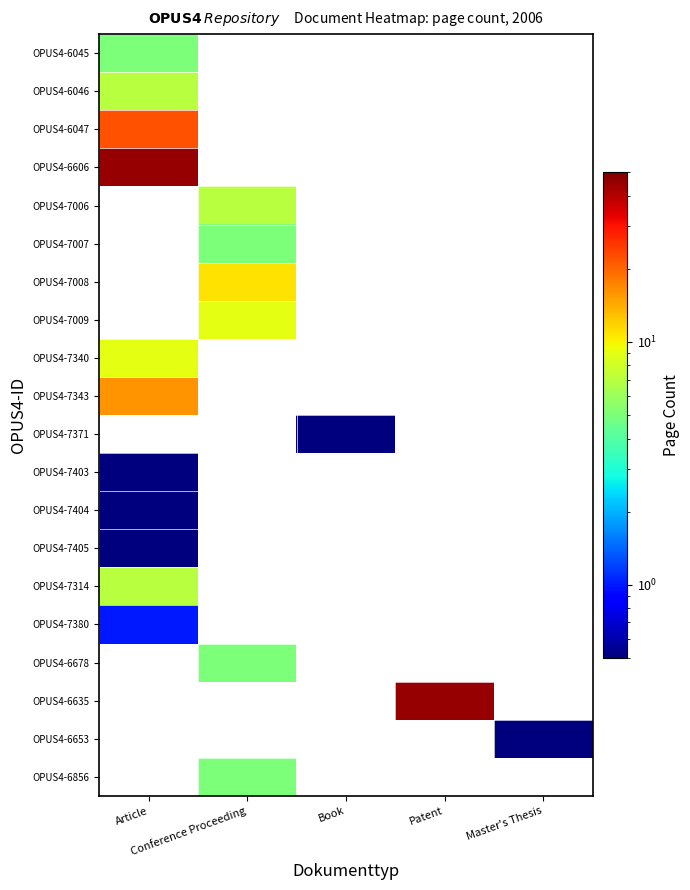

Count the number of data series in this chart.

20